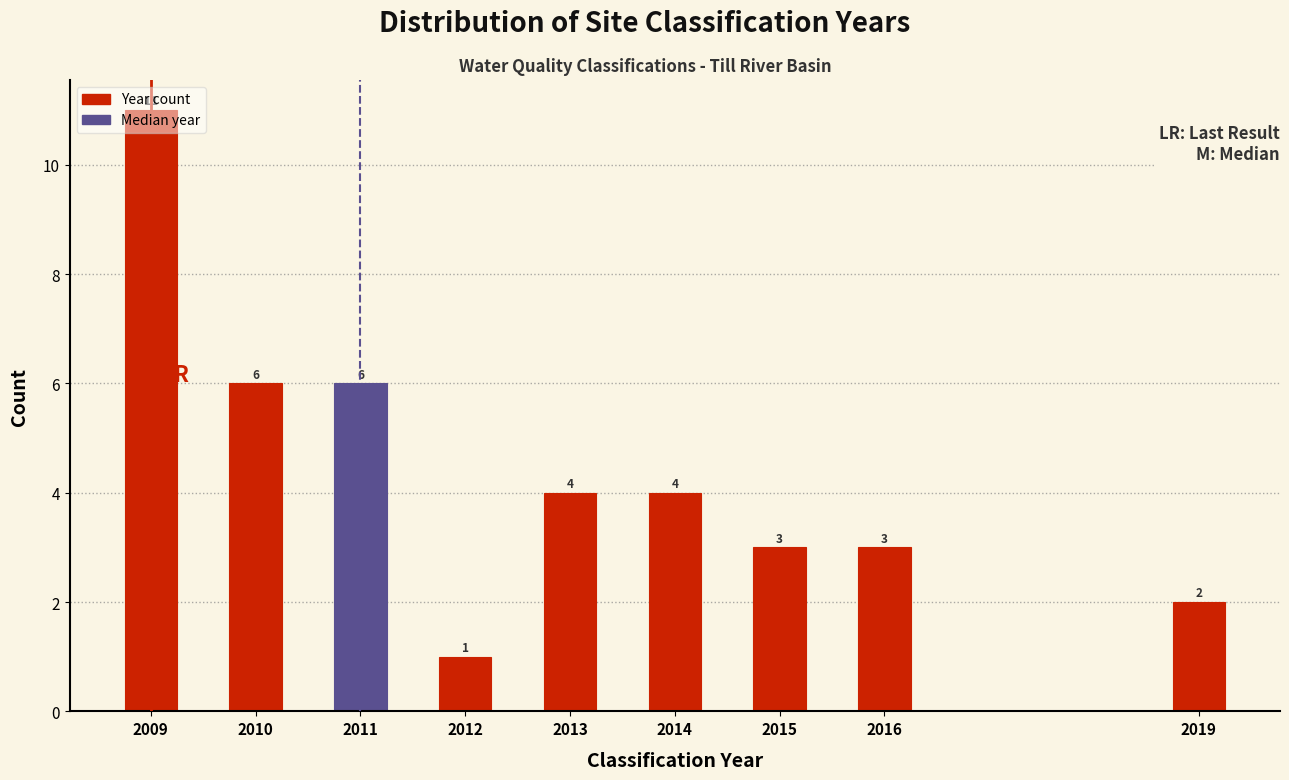

Is it true that the value at 2012 is 1?

True